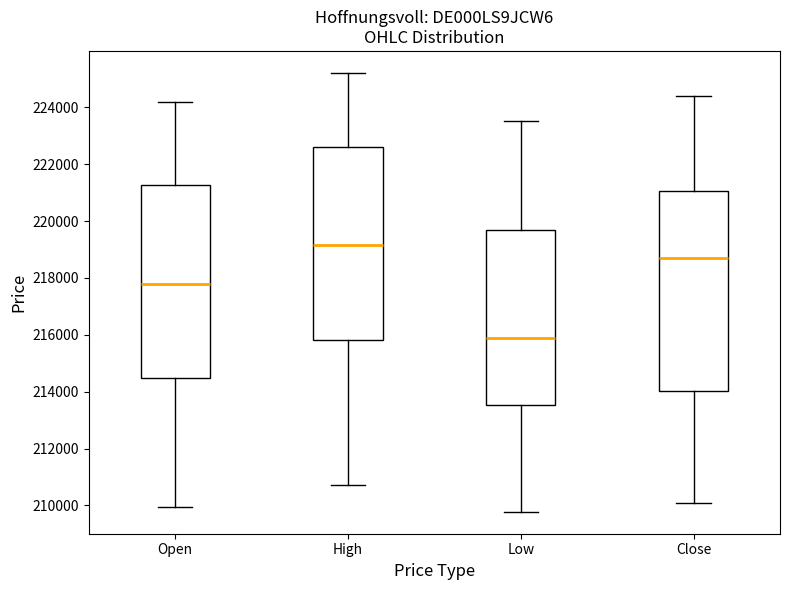

Reading left to right, transcribe this box plot: for each box, give where its median line is, the range the box spans, and where its two whiskers end, as read against the y-axis. The values are not printed on the chart, so give them approximately, as read against the axis.

Open: median 217800, box 214400 to 221200, whiskers 210000 to 224200
High: median 219200, box 215800 to 222600, whiskers 210800 to 225200
Low: median 215800, box 213600 to 219600, whiskers 209800 to 223600
Close: median 218600, box 214000 to 221000, whiskers 210000 to 224400